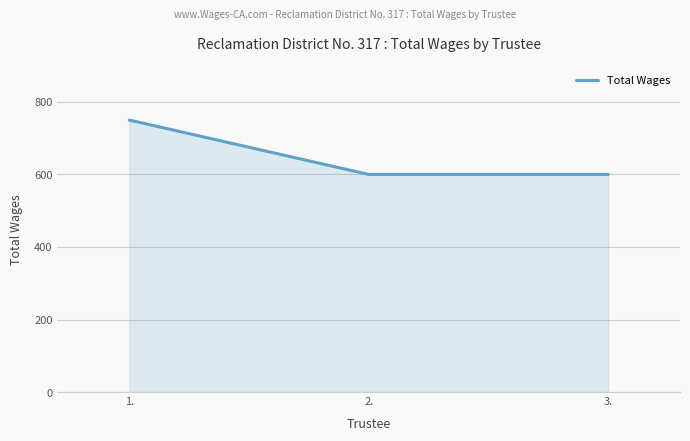

Between 1. and 3., which is larger?

1.